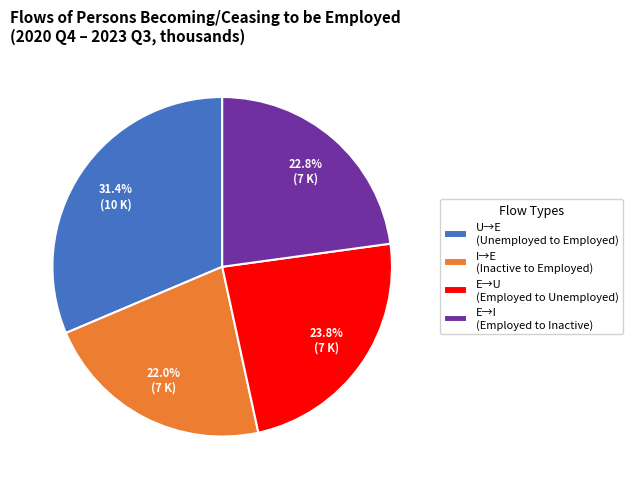

How many slices are in this pie chart?

4